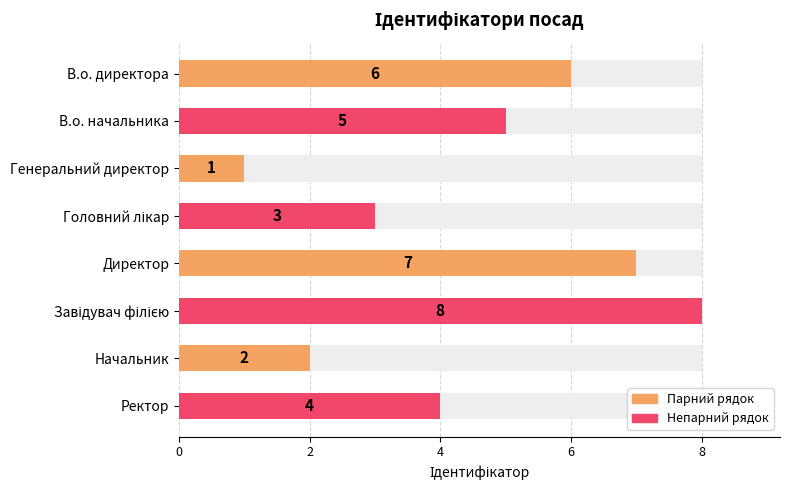

How many values are between 3 and 7?

5